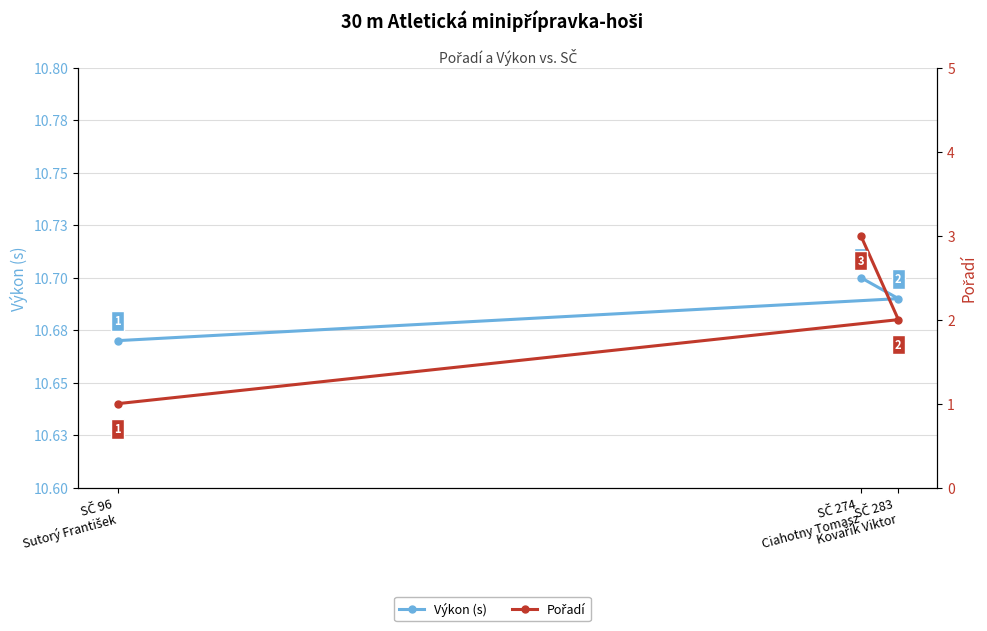

What is the label of the 3rd point from the right?

SČ 96
Sutorý František